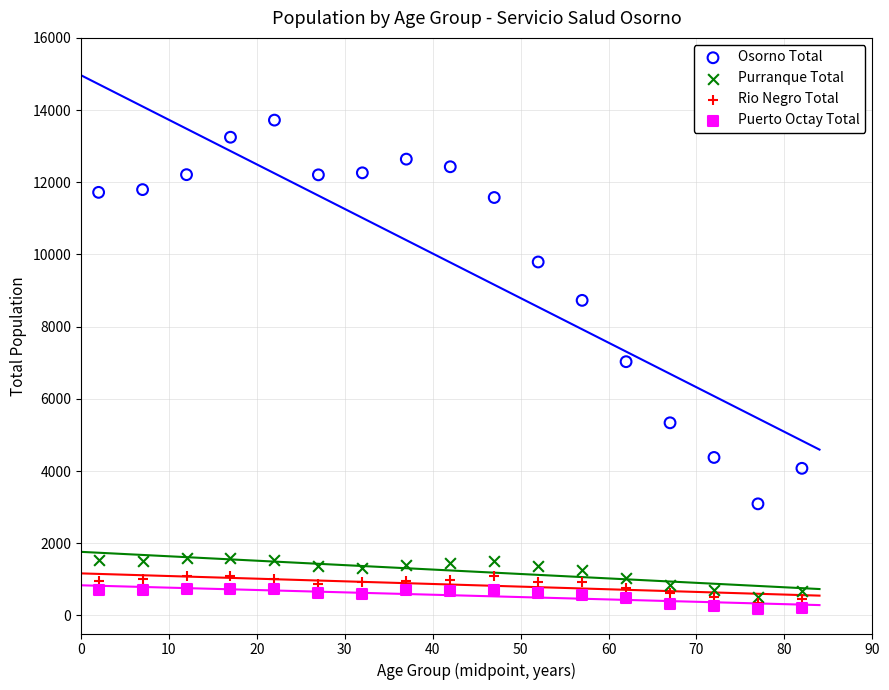

What is the X range (max minus min) for the scatter plot?

80